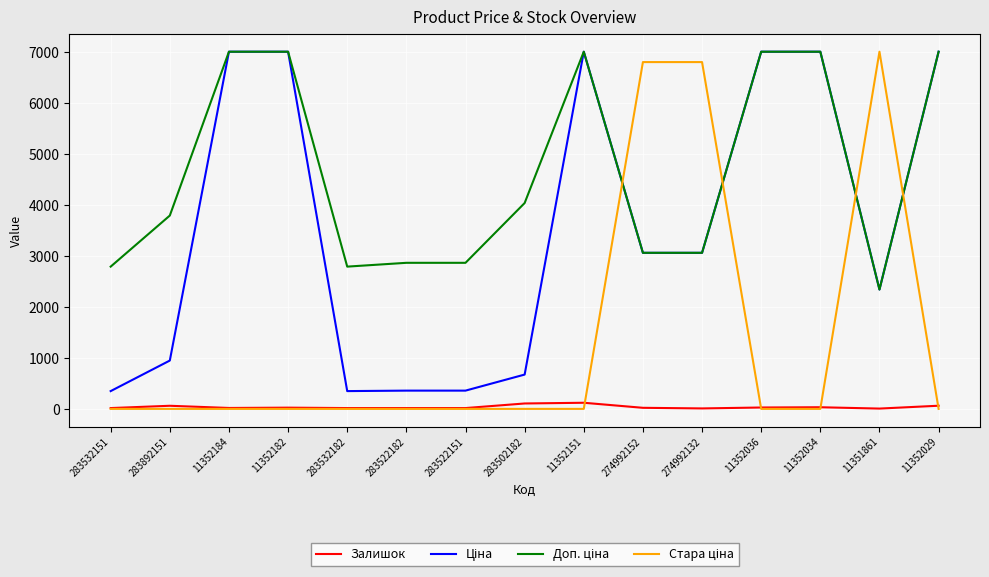

What is the greatest value displayed?

7002.7